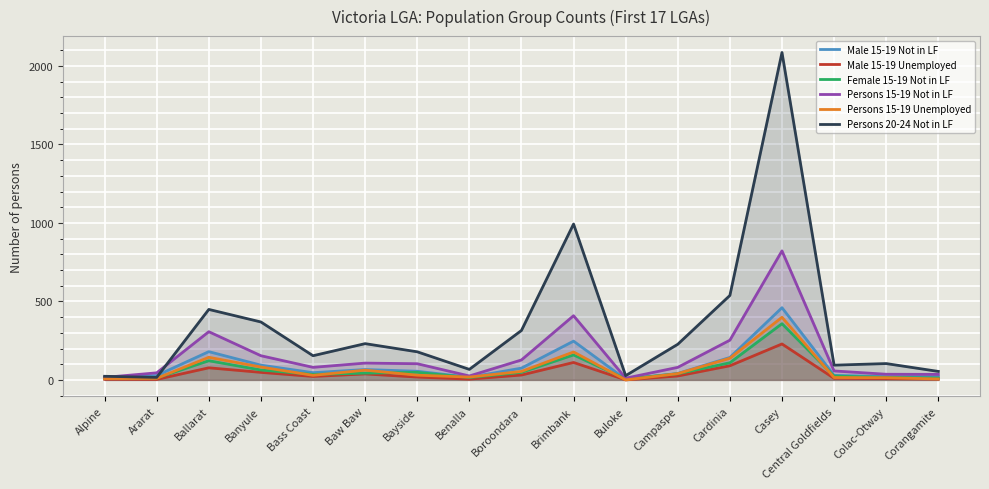

At Casey, list the series in order from largest to smallest.

Persons 20-24 Not in LF, Persons 15-19 Not in LF, Male 15-19 Not in LF, Persons 15-19 Unemployed, Female 15-19 Not in LF, Male 15-19 Unemployed